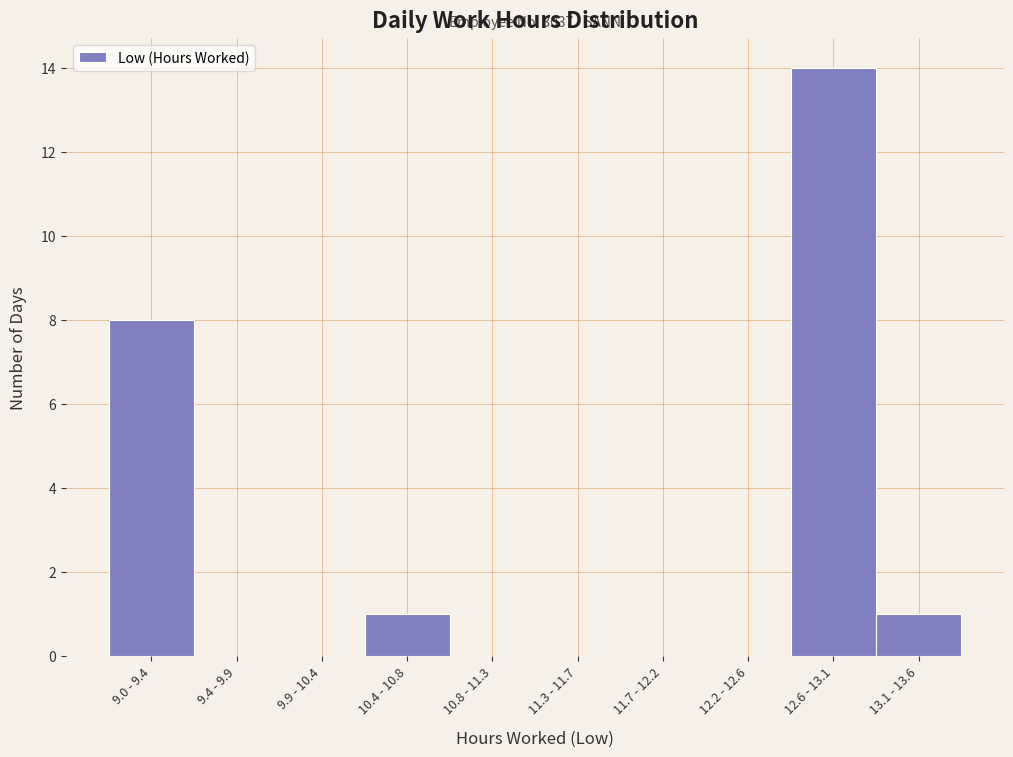

Reading left to right, extract all data points from this chart.

9.0 - 9.4=8	9.4 - 9.9=0	9.9 - 10.4=0	10.4 - 10.8=1	10.8 - 11.3=0	11.3 - 11.7=0	11.7 - 12.2=0	12.2 - 12.6=0	12.6 - 13.1=14	13.1 - 13.6=1